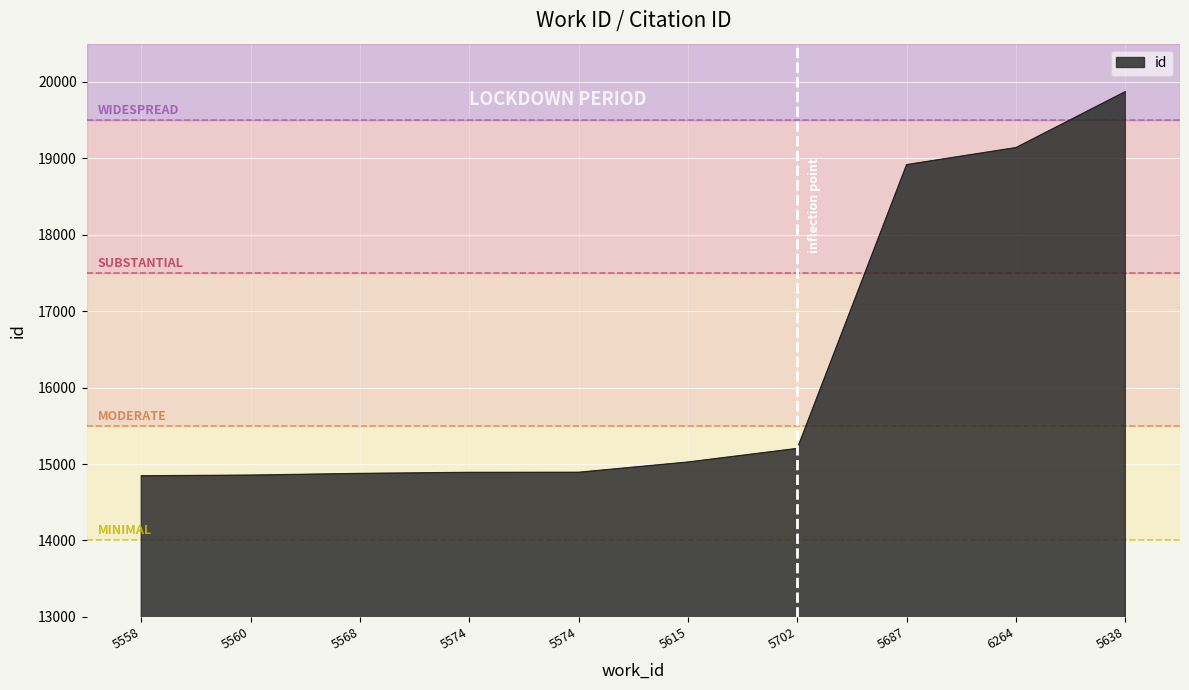

Which has a higher value, 5574 or 5687?

5687